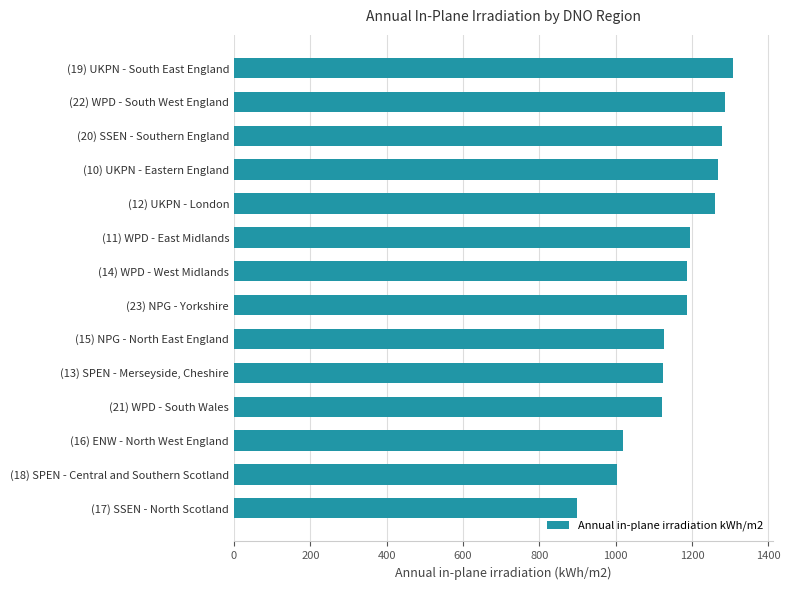

The value at (23) NPG - Yorkshire is 1186. True or false?

True